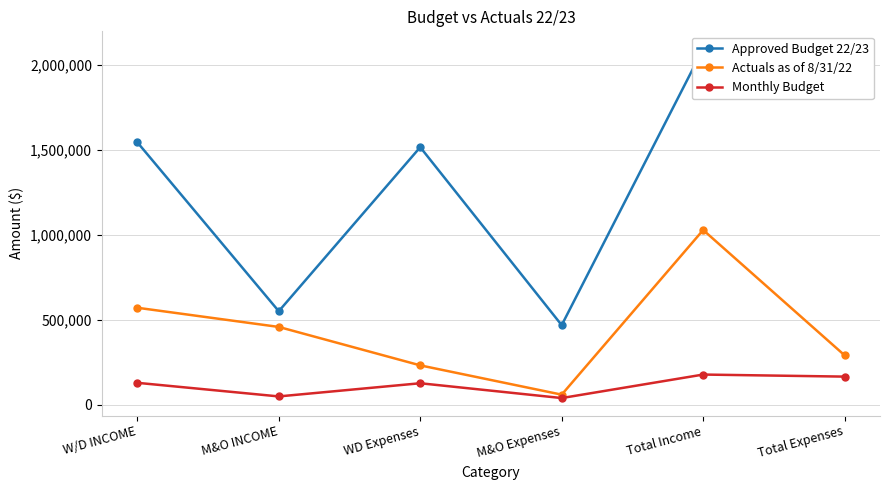

At which category is the sum across all series the highest?

Total Income